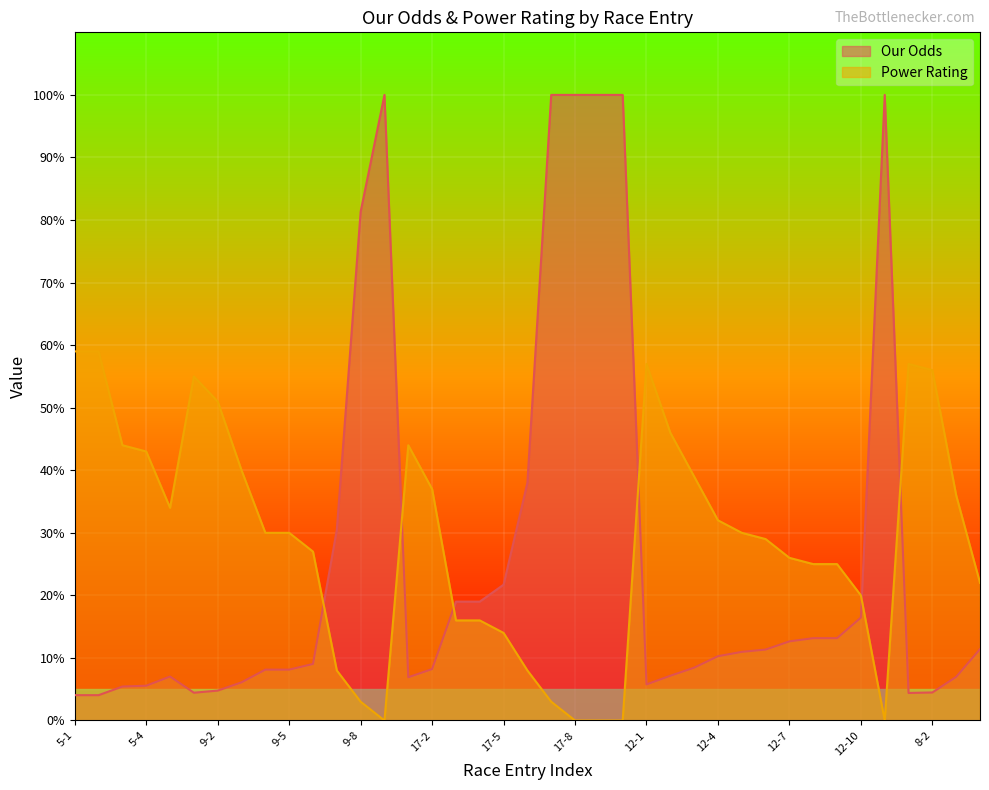

How many lines are shown in the chart?

2